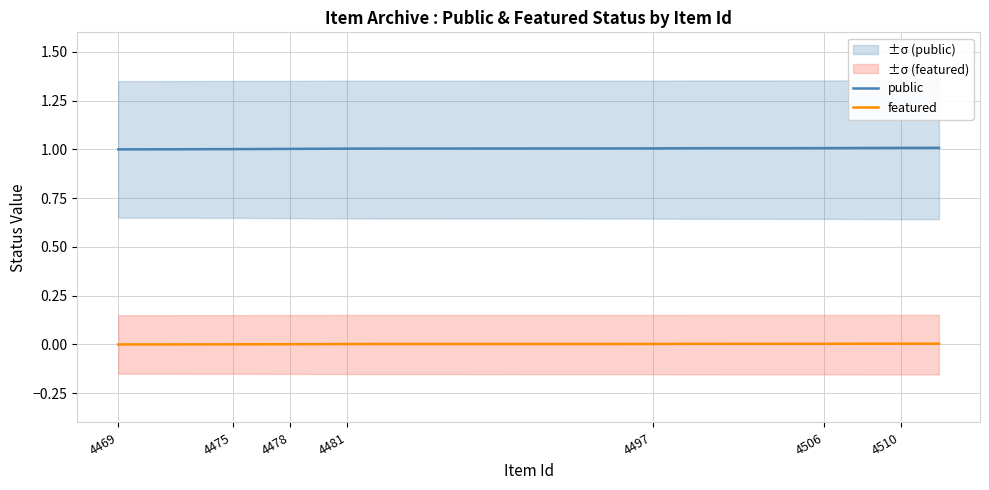

The public series shows 1.0 at 4510. True or false?

True